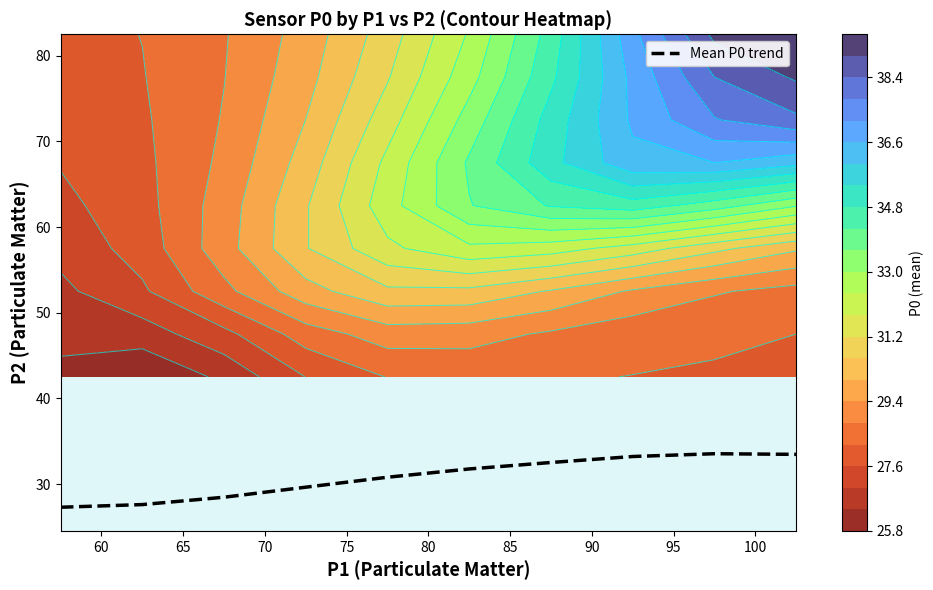

How many data points does each series have?

10